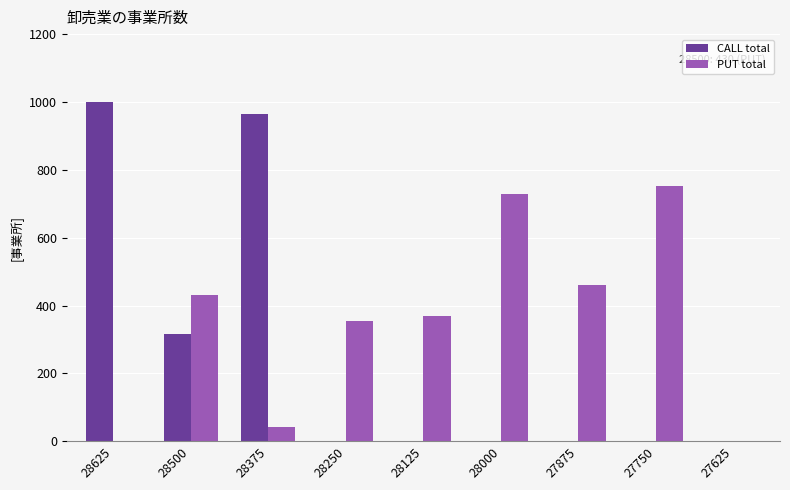

How many groups of bars are there?

9